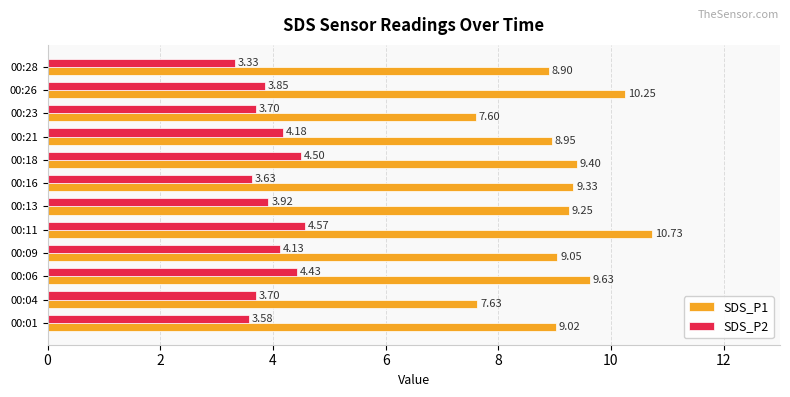

What is the sum of all SDS_P2 values?

47.5